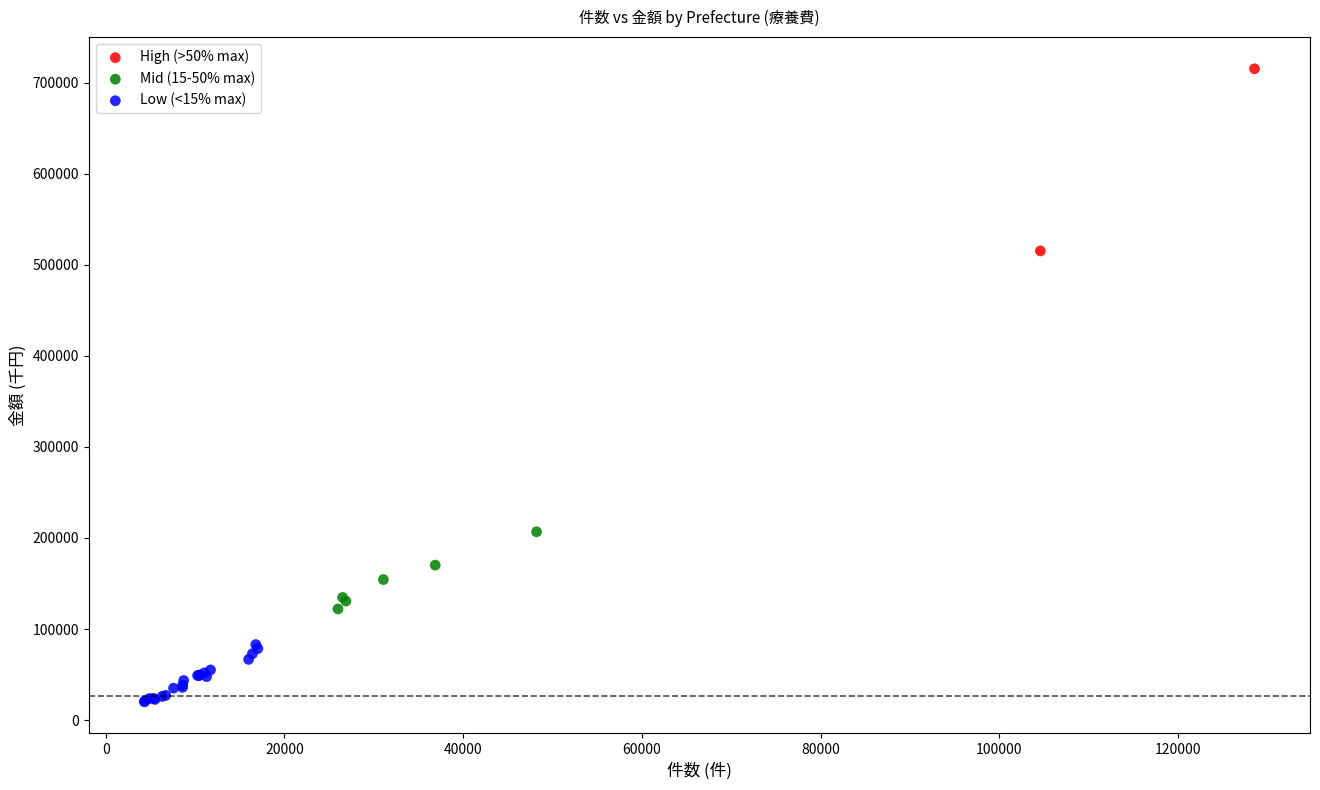

What are all the series names shown in the legend?

High (>50% max), Mid (15-50% max), Low (<15% max)